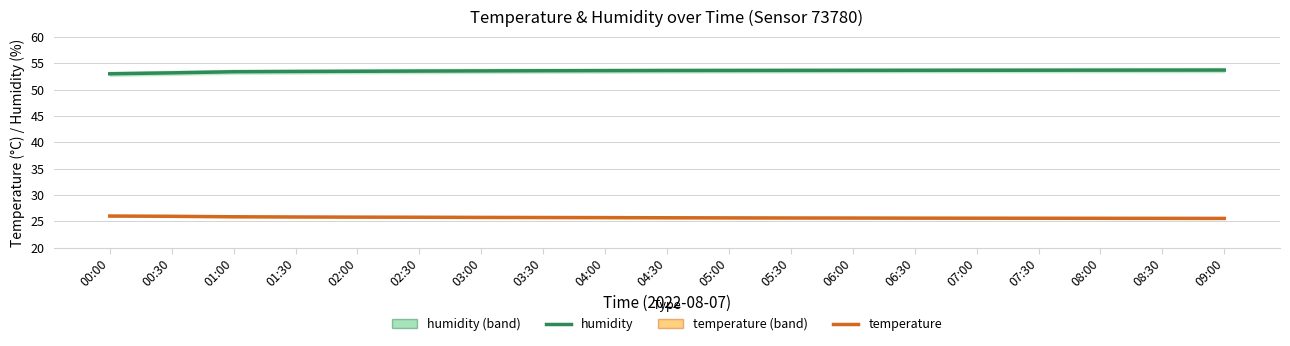

Rank the series at 00:30 from lowest to highest value.

temperature, humidity